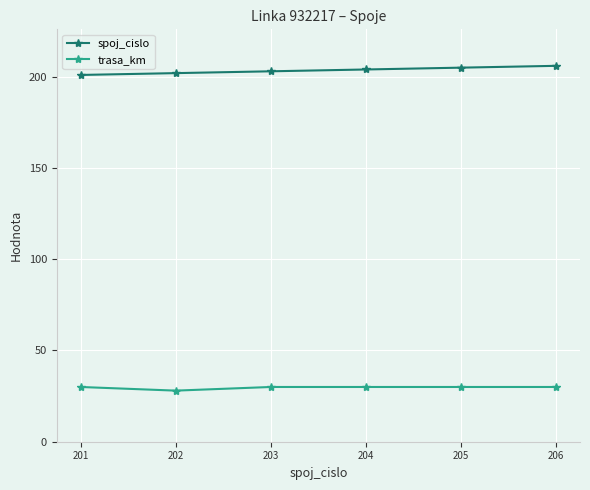

What is the sum of all spoj_cislo values?

1221